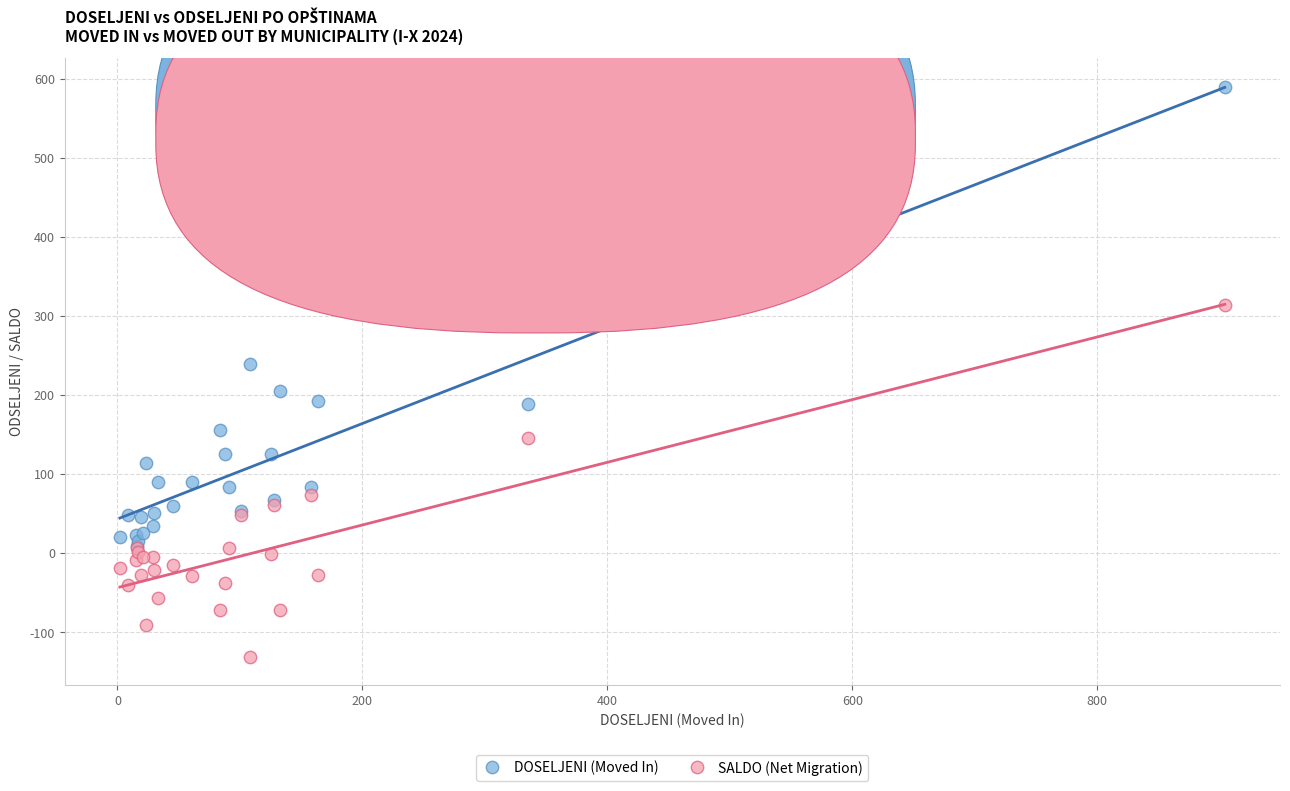

In the DOSELJENI (Moved In) series, what Y value is closest to 299?

239